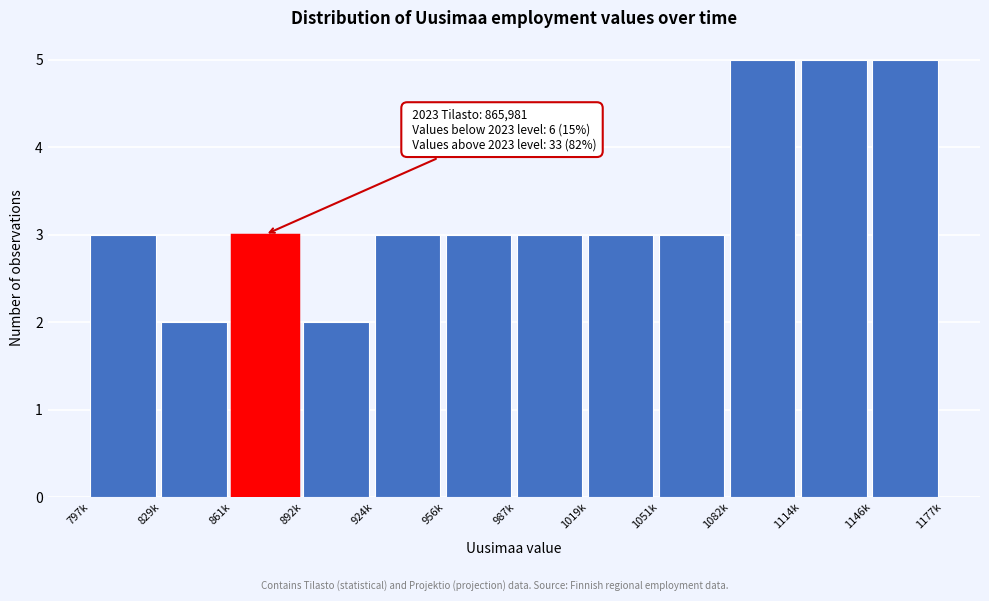

Reading left to right, transcribe all the data shown in this chart.

797k=3	829k=2	861k=3	892k=2	924k=3	956k=3	987k=3	1019k=3	1051k=3	1082k=5	1114k=5	1146k=5